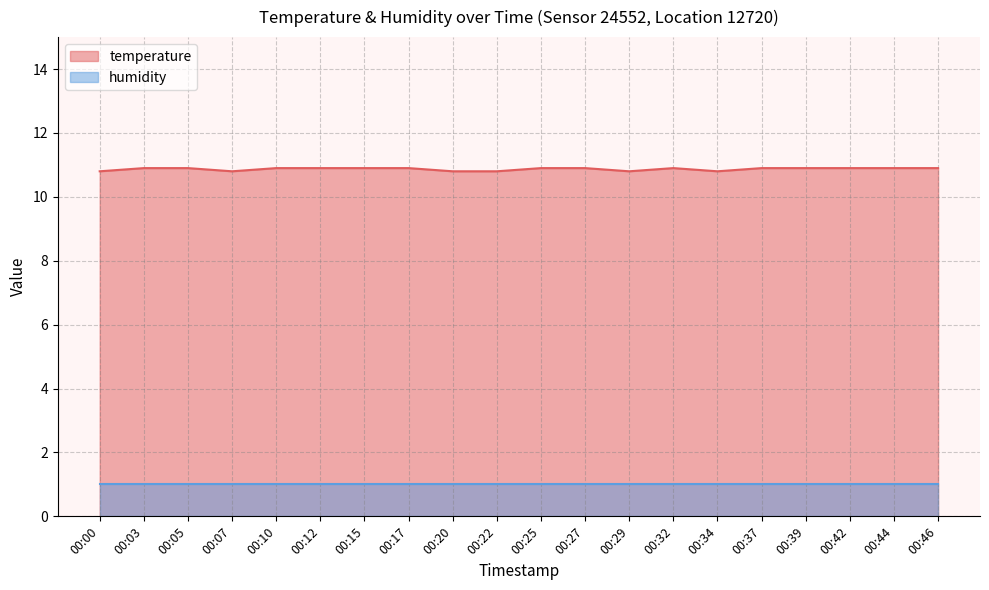

What is the sum of all values?

217.4